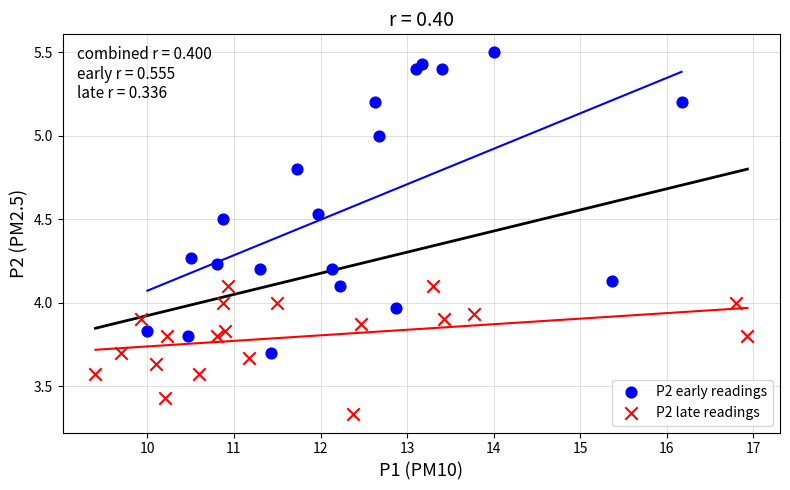

Which series contains the highest Y value?

P2 early readings